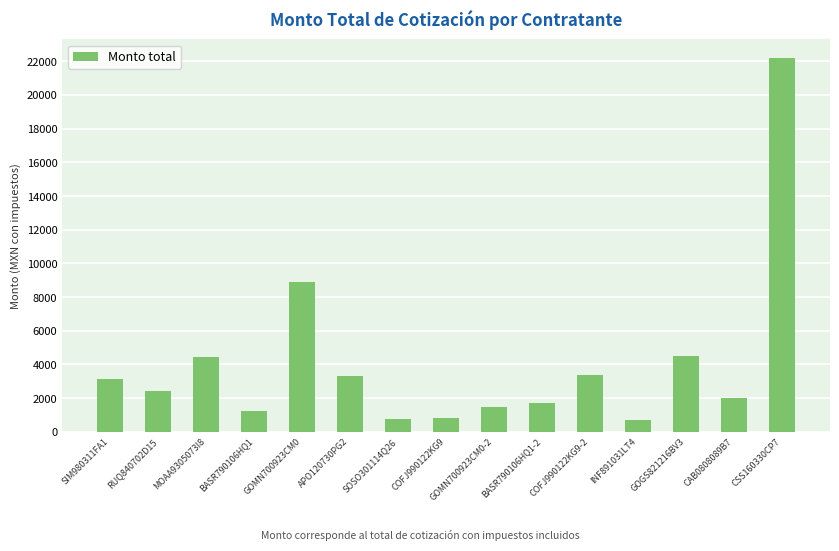

What is the smallest value displayed?

710.0